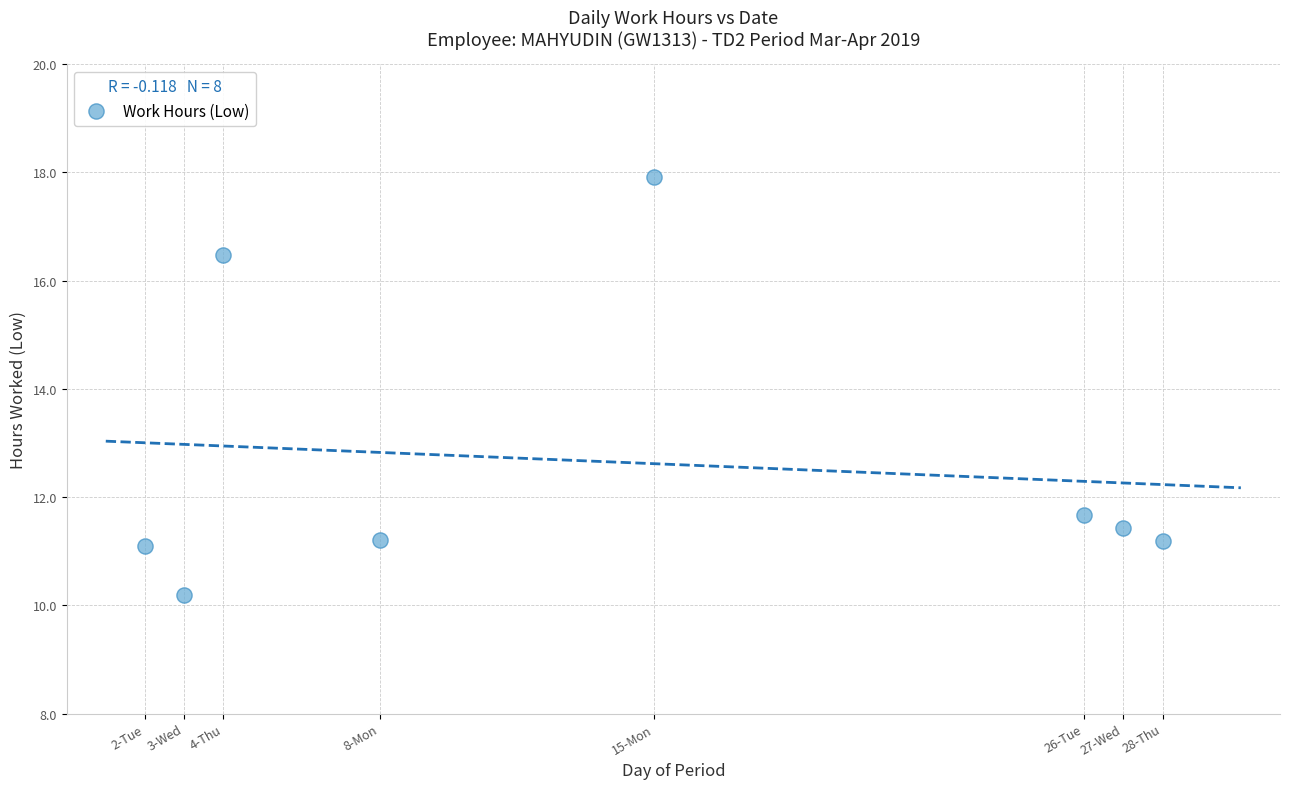

What is the average Y value?

12.6